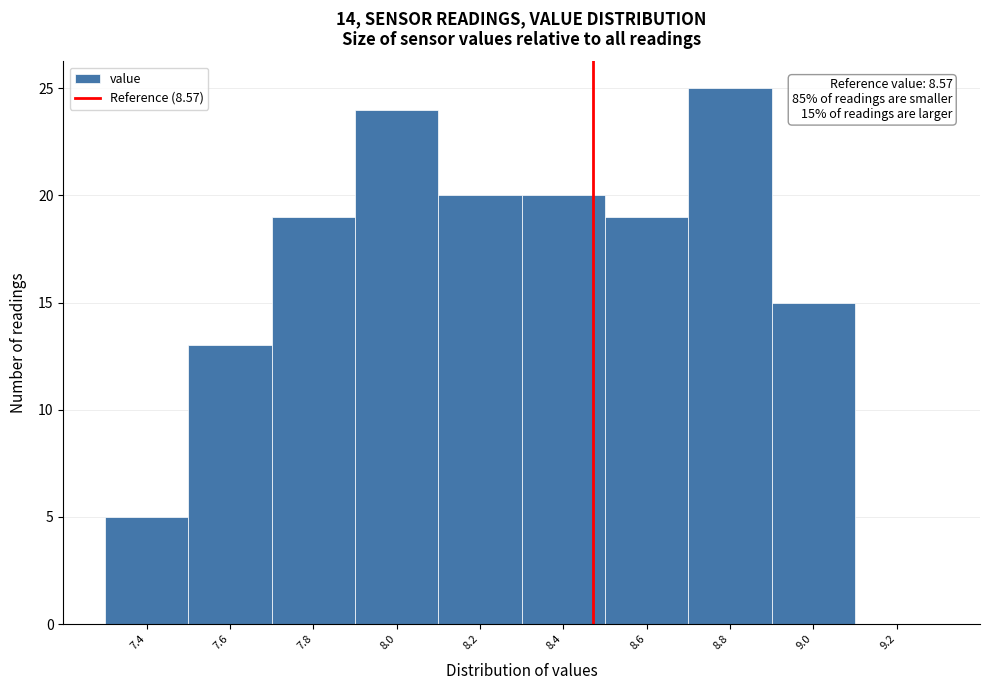

Reading left to right, transcribe all the data shown in this chart.

7.4=5	7.6=13	7.8=19	8.0=24	8.2=20	8.4=20	8.6=19	8.8=25	9.0=15	9.2=0